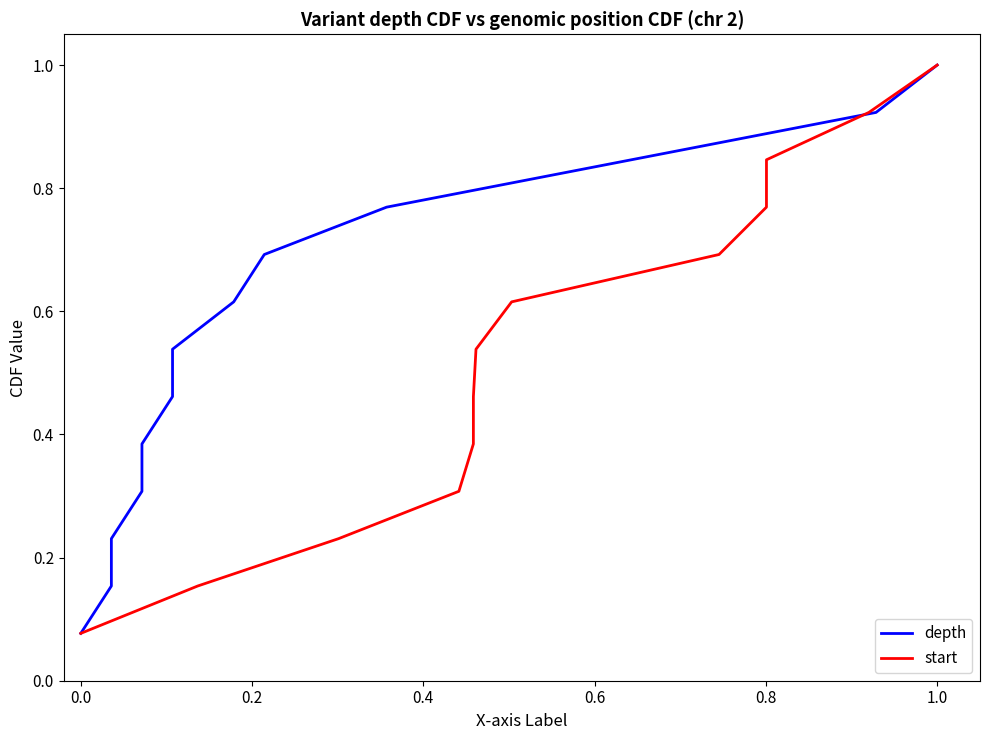

Which category has the highest value in the start series?

1.0